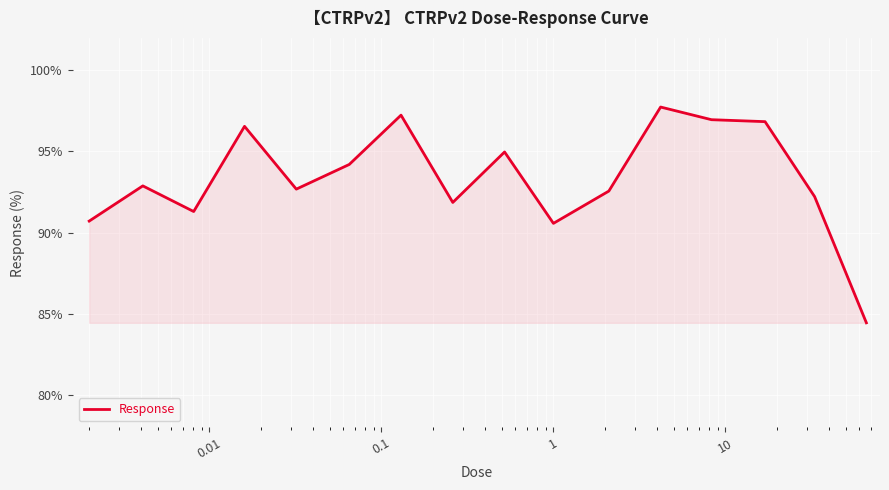

What is the difference between the maximum and minimum values?

13.3